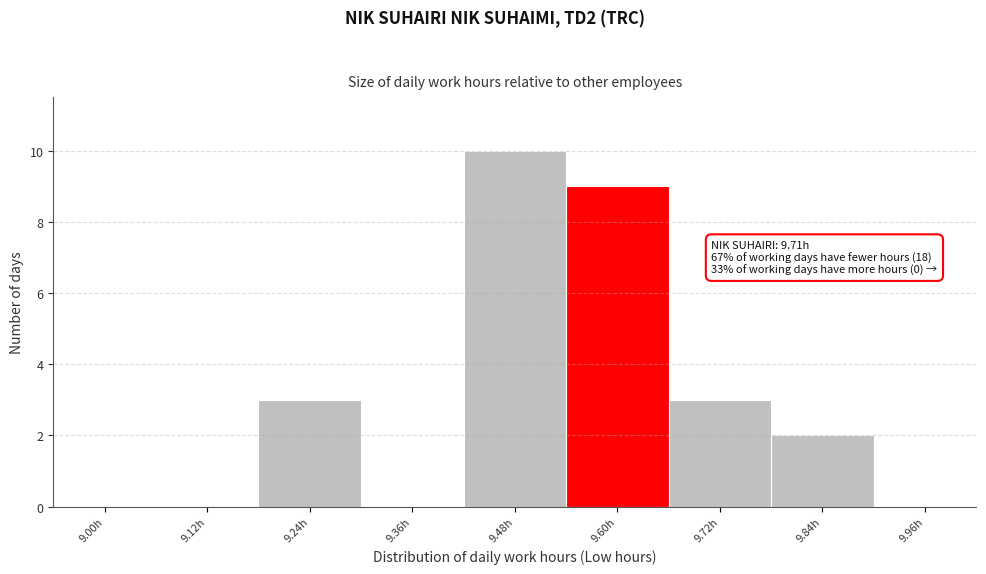

Reading right to left, extract all data points from this chart.

9.96h=0	9.84h=2	9.72h=3	9.60h=9	9.48h=10	9.36h=0	9.24h=3	9.12h=0	9.00h=0